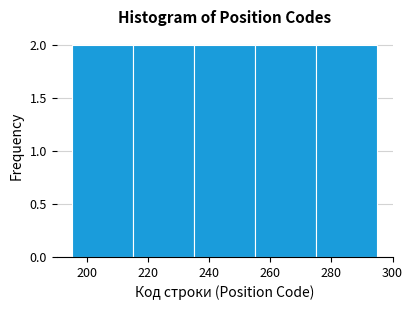

Reading left to right, list every bar in this chart as the range it spans on the x-axis followed by its height. The values are not printed on the chart, so give them approximately, as read against the axis.

195 to 215: 2
215 to 235: 2
235 to 255: 2
255 to 275: 2
275 to 295: 2